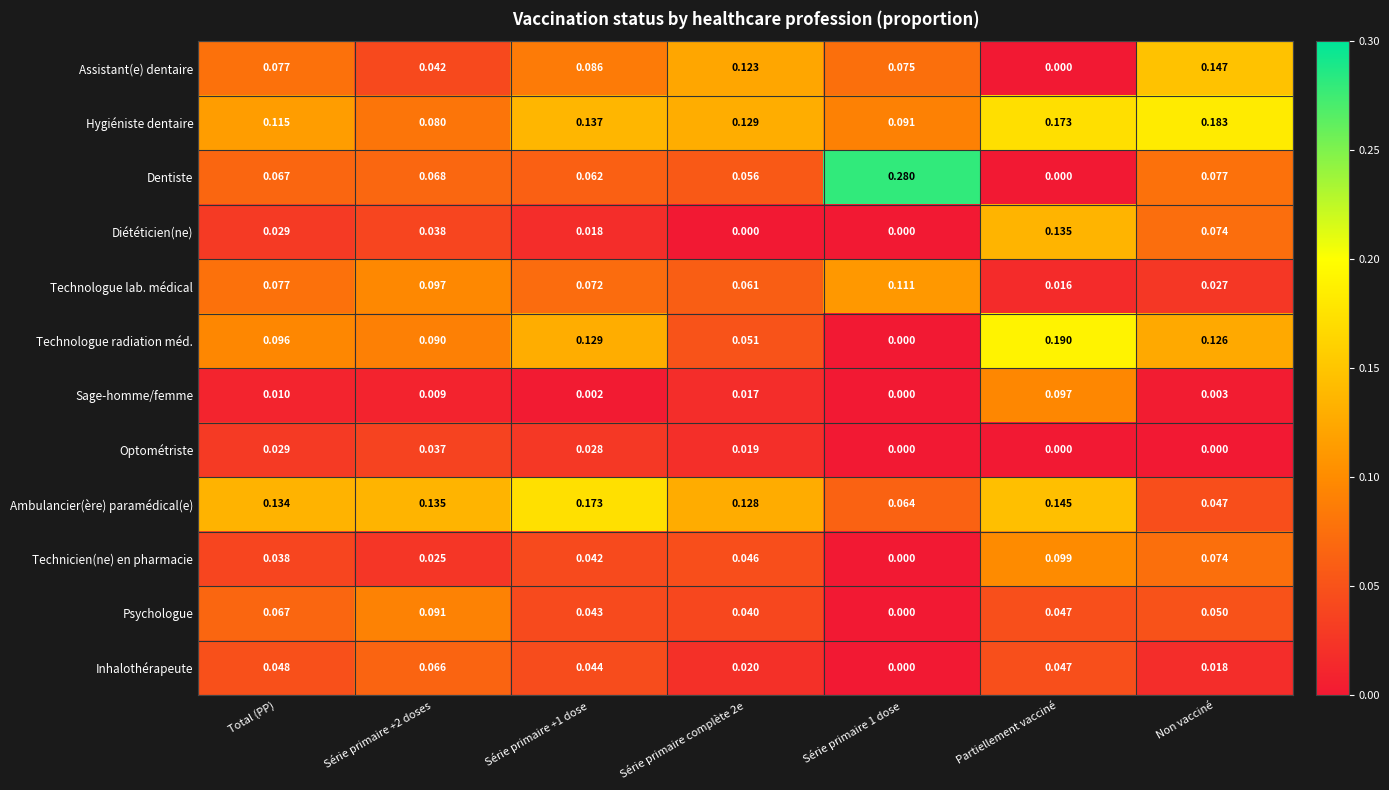

At Série primaire complète 2e, list the series in order from smallest to largest.

Diététicien(ne), Sage-homme/femme, Optométriste, Inhalothérapeute, Psychologue, Technicien(ne) en pharmacie, Technologue radiation méd., Dentiste, Technologue lab. médical, Assistant(e) dentaire, Ambulancier(ère) paramédical(e), Hygiéniste dentaire